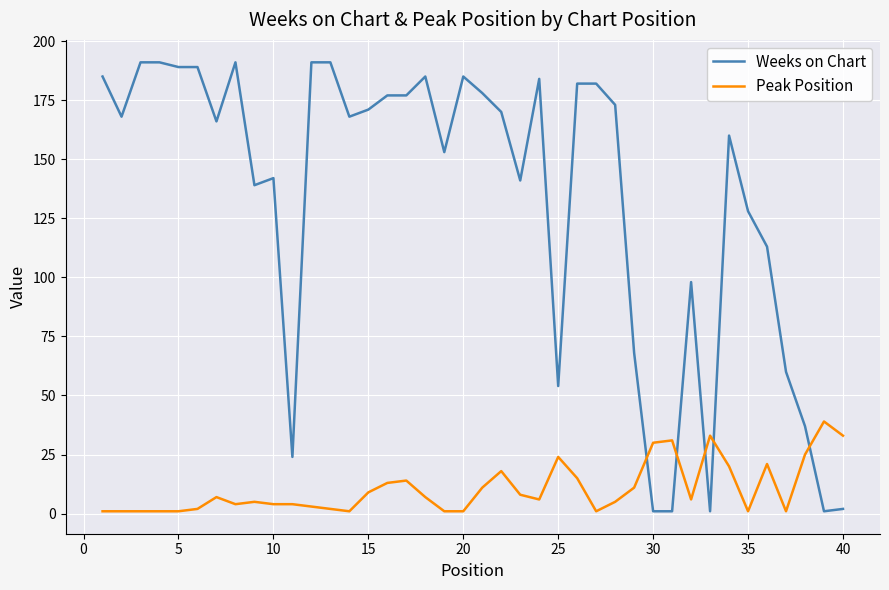

What is the difference between the second highest and second lowest values in the Peak Position series?

32